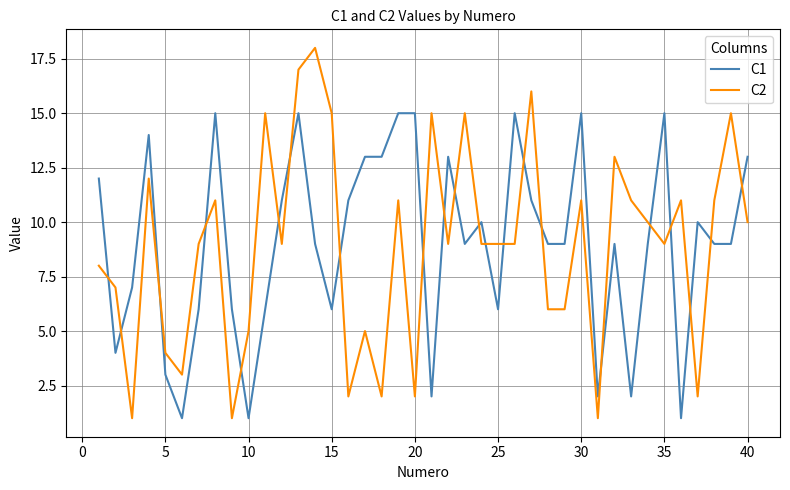

What is the maximum value shown in the chart?

18